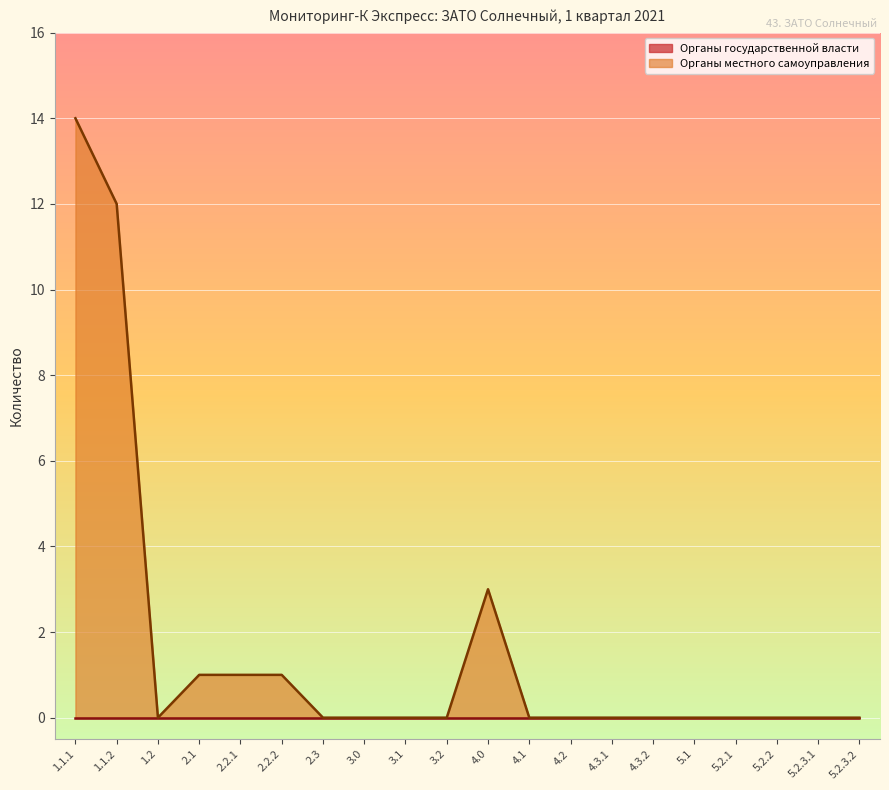

Reading left to right, transcribe all the data shown in this chart.

1.1.1=14	1.1.2=12	1.2=0	2.1=1	2.2.1=1	2.2.2=1	2.3=0	3.0=0	3.1=0	3.2=0	4.0=3	4.1=0	4.2=0	4.3.1=0	4.3.2=0	5.1=0	5.2.1=0	5.2.2=0	5.2.3.1=0	5.2.3.2=0